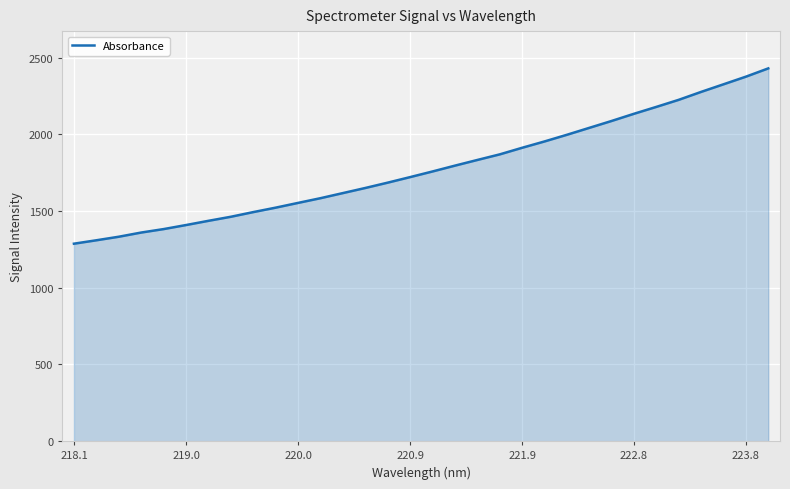

True or false: there are more than 0 points higher than both neighbors.

False